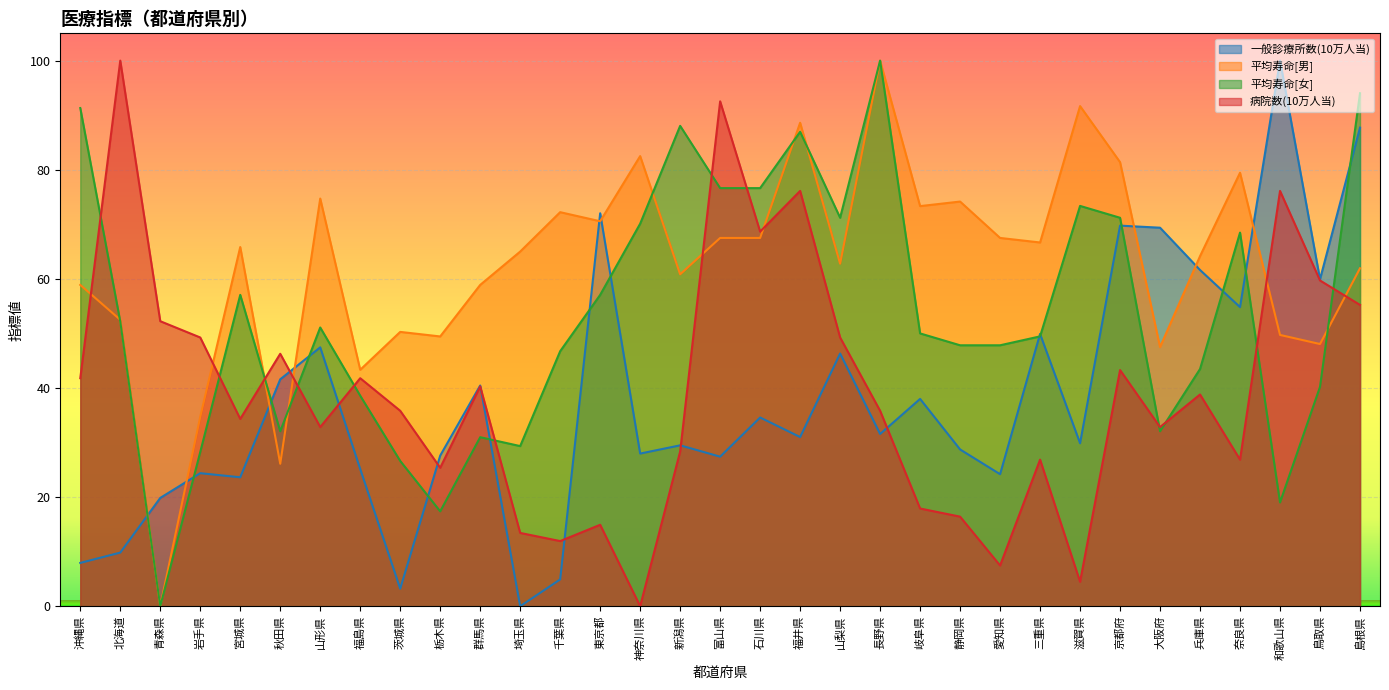

At 群馬県, list the series in order from largest to smallest.

平均寿命[男], 一般診療所数(10万人当), 病院数(10万人当), 平均寿命[女]